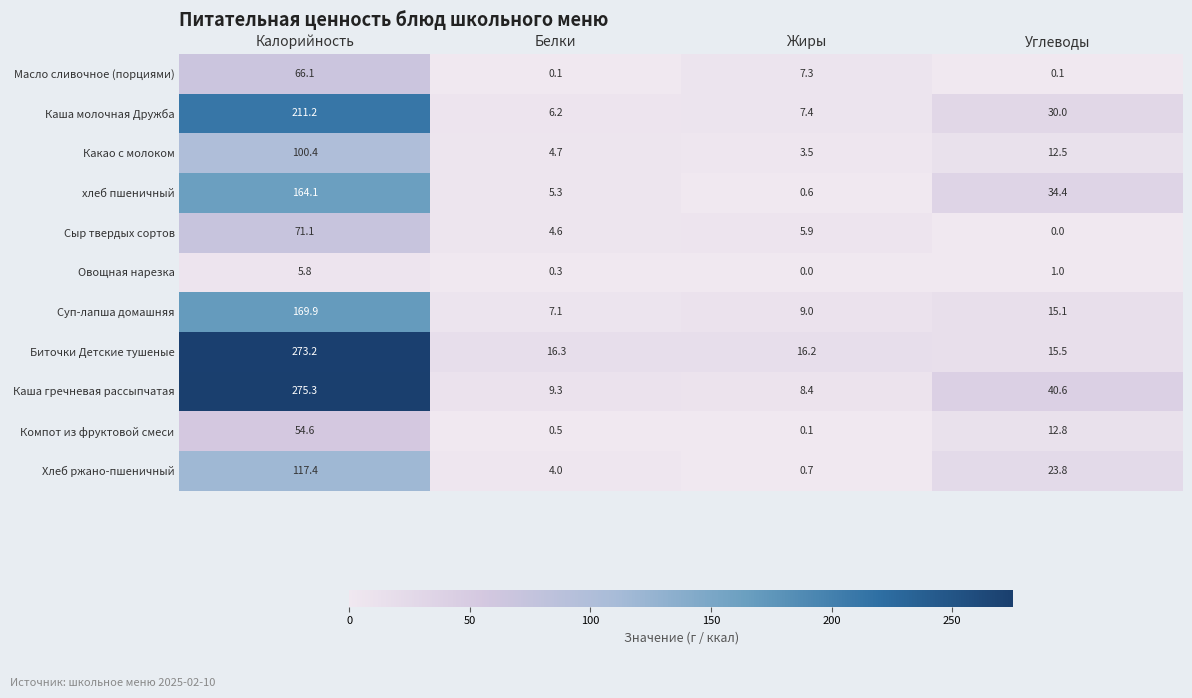

Which label corresponds to the largest value in the chart?

Калорийность